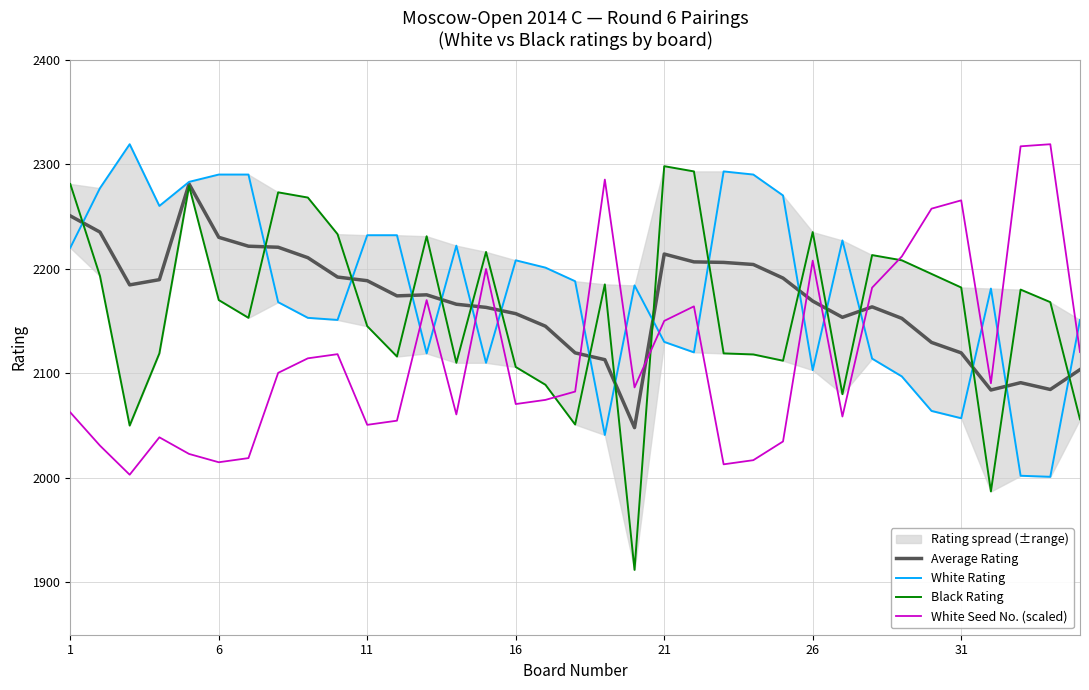

Reading left to right, what are all the values shown in this chart?

Average Rating: 2250.5	2235.0	2184.5	2189.5	2281.0	2230.0	2221.5	2220.5	2210.5	2192.0	2188.5	2174.0	2175.0	2166.0	2163.0	2157.0	2145.0	2119.5	2113.0	2048.0	2214.0	2206.5	2206.0	2204.0	2191.0	2169.0	2153.5	2163.5	2152.5	2129.5	2119.5	2084.0	2091.0	2084.5	2103.5
White Rating: 2220.0	2277.0	2319.0	2260.0	2283.0	2290.0	2290.0	2168.0	2153.0	2151.0	2232.0	2232.0	2119.0	2222.0	2110.0	2208.0	2201.0	2188.0	2041.0	2184.0	2130.0	2120.0	2293.0	2290.0	2270.0	2103.0	2227.0	2114.0	2097.0	2064.0	2057.0	2181.0	2002.0	2001.0	2151.0
Black Rating: 2281.0	2193.0	2050.0	2119.0	2279.0	2170.0	2153.0	2273.0	2268.0	2233.0	2145.0	2116.0	2231.0	2110.0	2216.0	2106.0	2089.0	2051.0	2185.0	1912.0	2298.0	2293.0	2119.0	2118.0	2112.0	2235.0	2080.0	2213.0	2208.0	2195.0	2182.0	1987.0	2180.0	2168.0	2056.0
White Seed No. (scaled): 2062.6	2030.8	2003.0	2038.8	2022.9	2014.9	2018.9	2100.4	2114.3	2118.3	2050.7	2054.7	2169.9	2060.6	2199.8	2070.6	2074.5	2082.5	2285.2	2086.5	2150.1	2164.0	2012.9	2016.9	2034.8	2207.7	2058.6	2181.9	2211.7	2257.4	2265.3	2090.4	2317.0	2319.0	2120.2